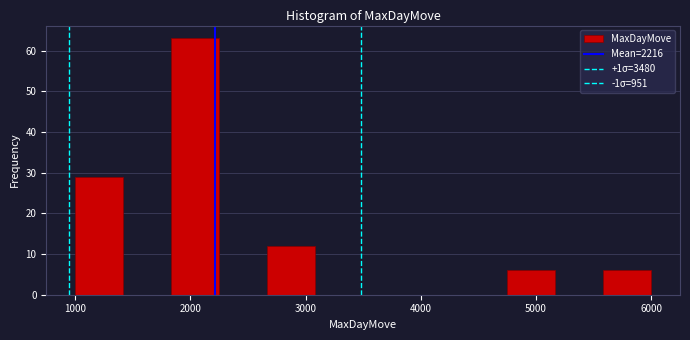

Reading left to right, transcribe this chart: for each bar, give the range it covers on the x-axis and its height. Neither the bar edges nor the heights are printed on the chart, so give them approximately, as read against the axes.

1000 to 1400: 29
1400 to 1800: 0
1800 to 2300: 63
2300 to 2700: 0
2700 to 3100: 12
3100 to 3500: 0
3500 to 3900: 0
3900 to 4300: 0
4300 to 4800: 0
4800 to 5200: 6
5200 to 5600: 0
5600 to 6000: 6